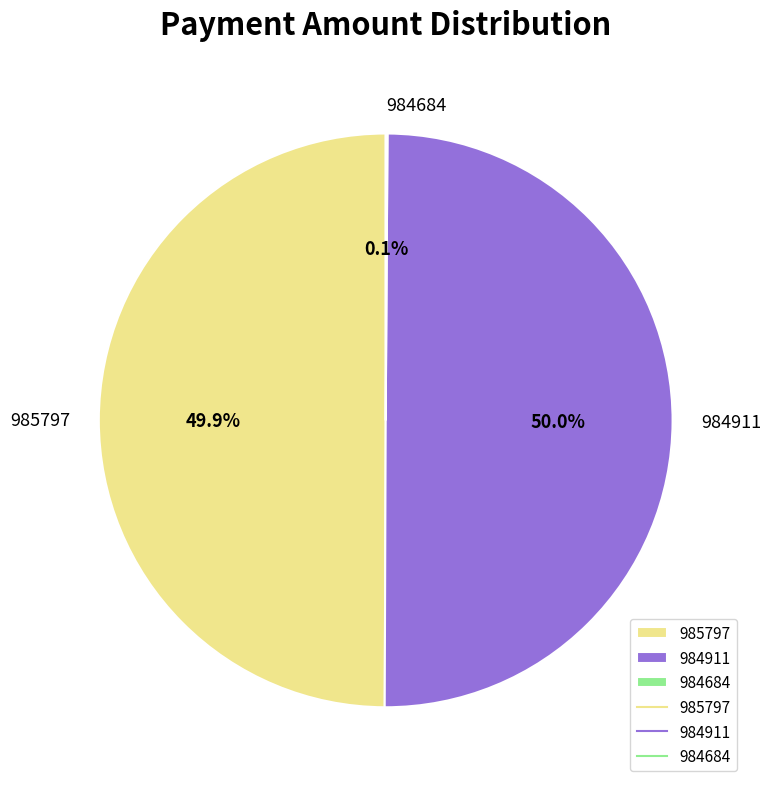

What is the ratio of the value at 985797 to the value at 984911?

1.0